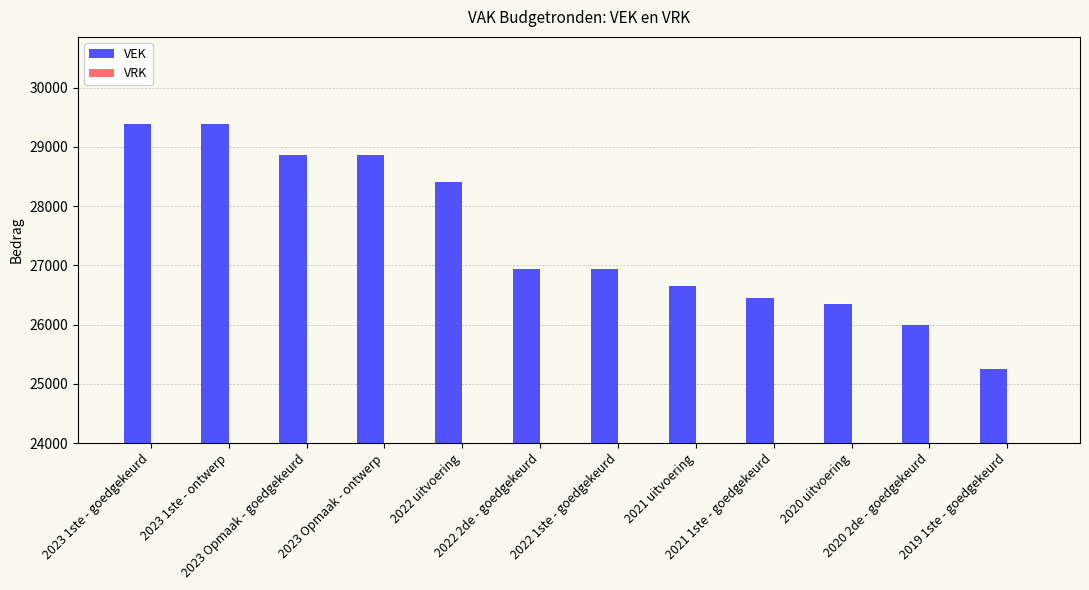

Which label corresponds to the smallest value in the chart?

2019 1ste - goedgekeurd